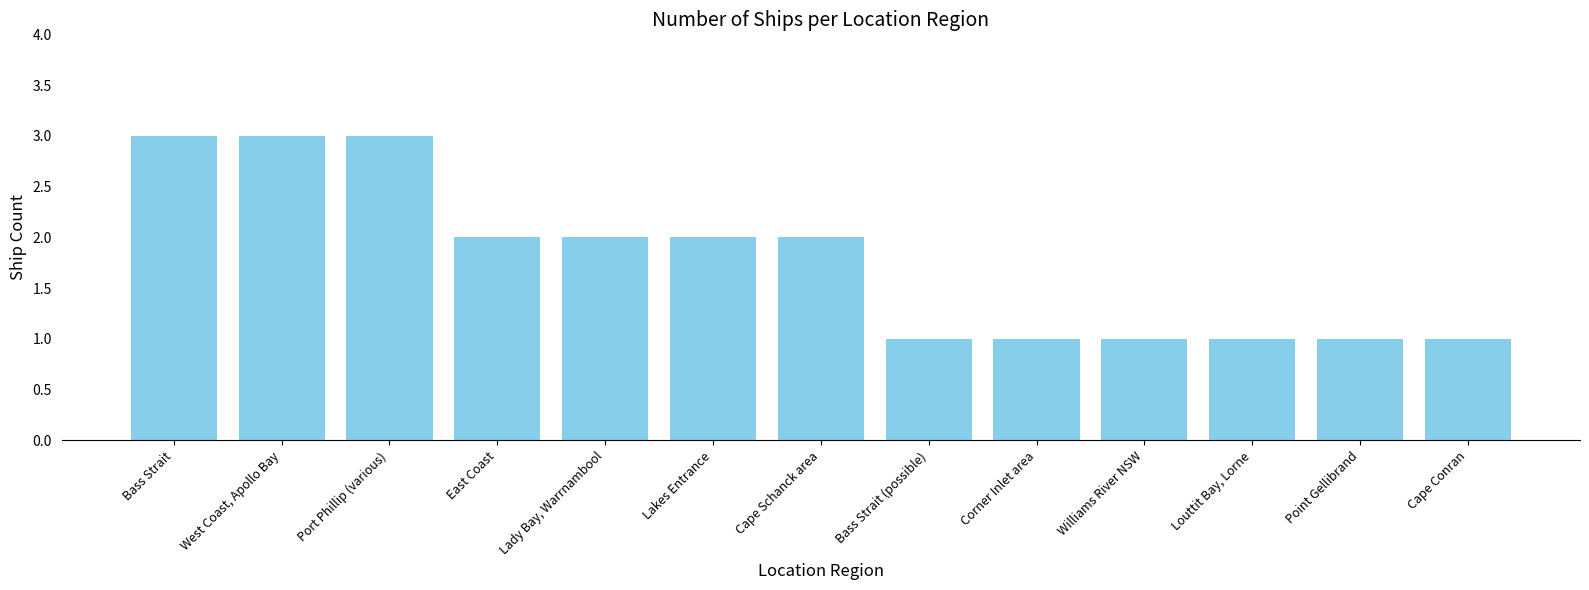

What is the maximum value shown in the chart?

3